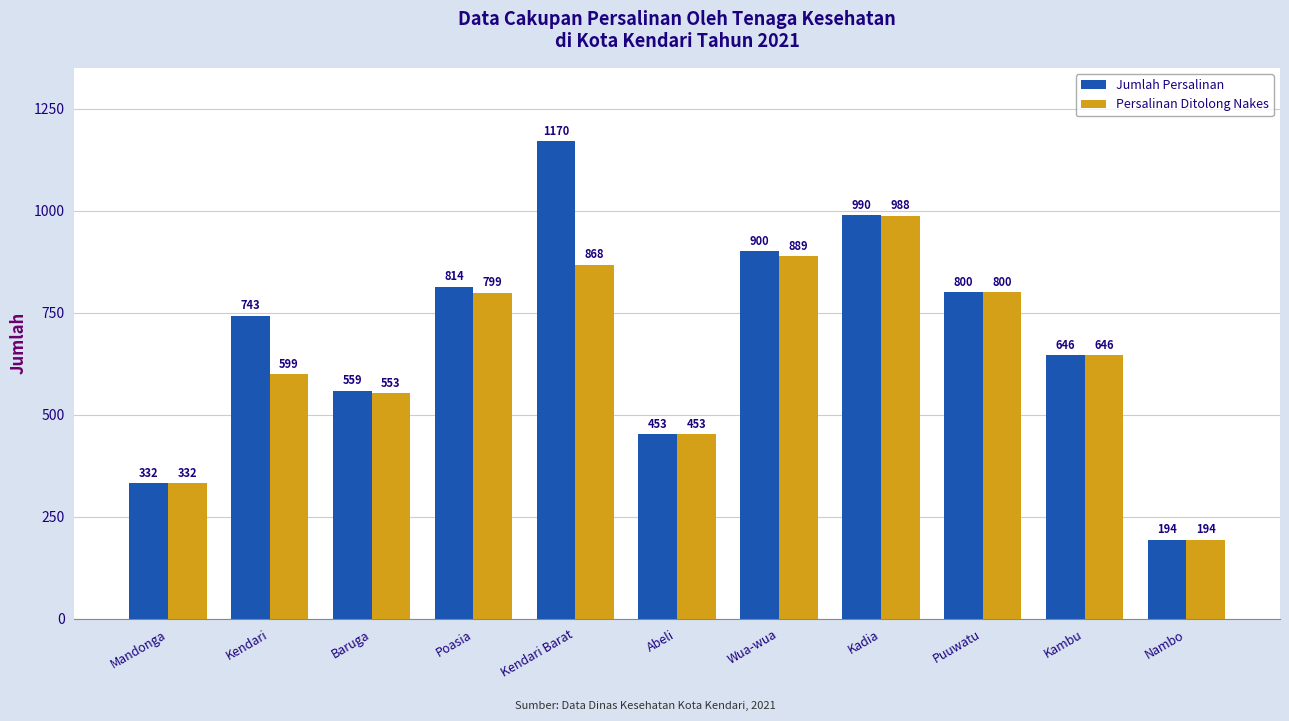

Reading left to right, list all the values displayed in this chart.

Jumlah Persalinan: 332	743	559	814	1170	453	900	990	800	646	194
Persalinan Ditolong Nakes: 332	599	553	799	868	453	889	988	800	646	194